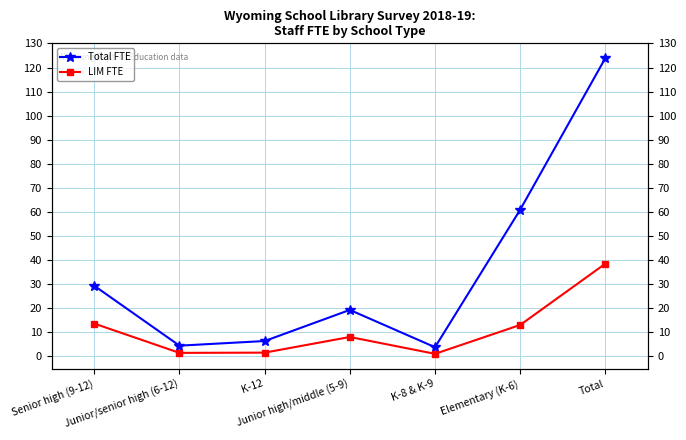

What is the spread (max minus min) of values at Total?

85.4